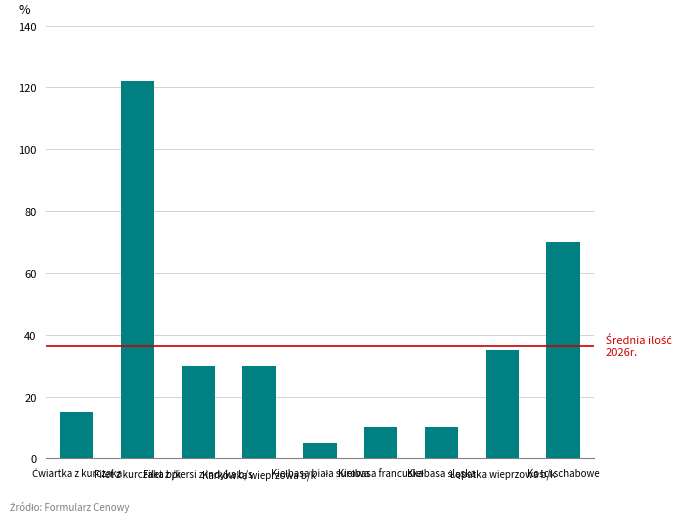

What is the minimum value shown in the chart?

5